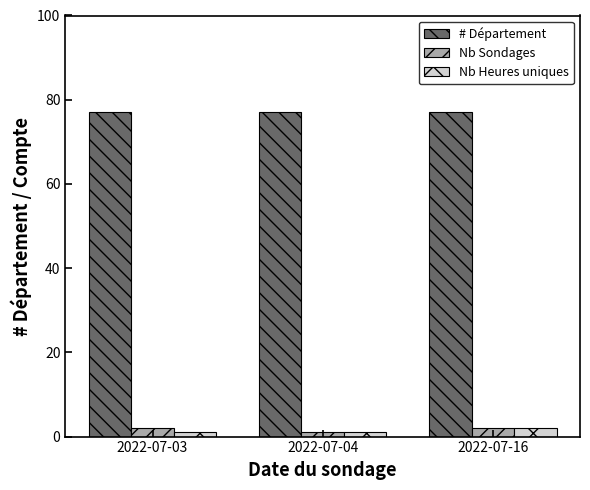

Reading left to right, what are all the values shown in this chart?

# Département: 77	77	77
Nb Sondages: 2	1	2
Nb Heures uniques: 1	1	2